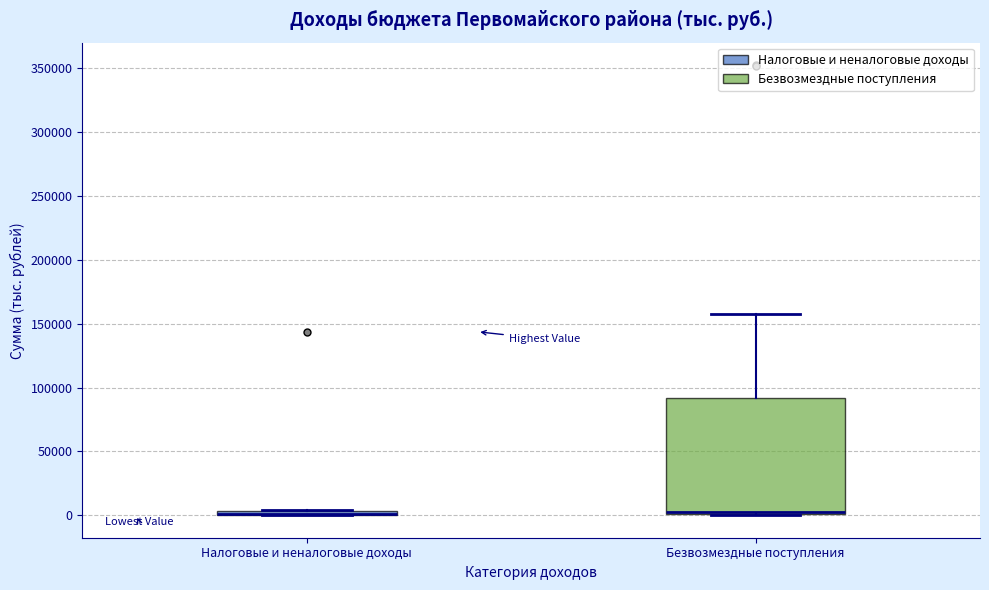

Which box is the tallest, from its lower edge to its upper edge?

Безвозмездные поступления